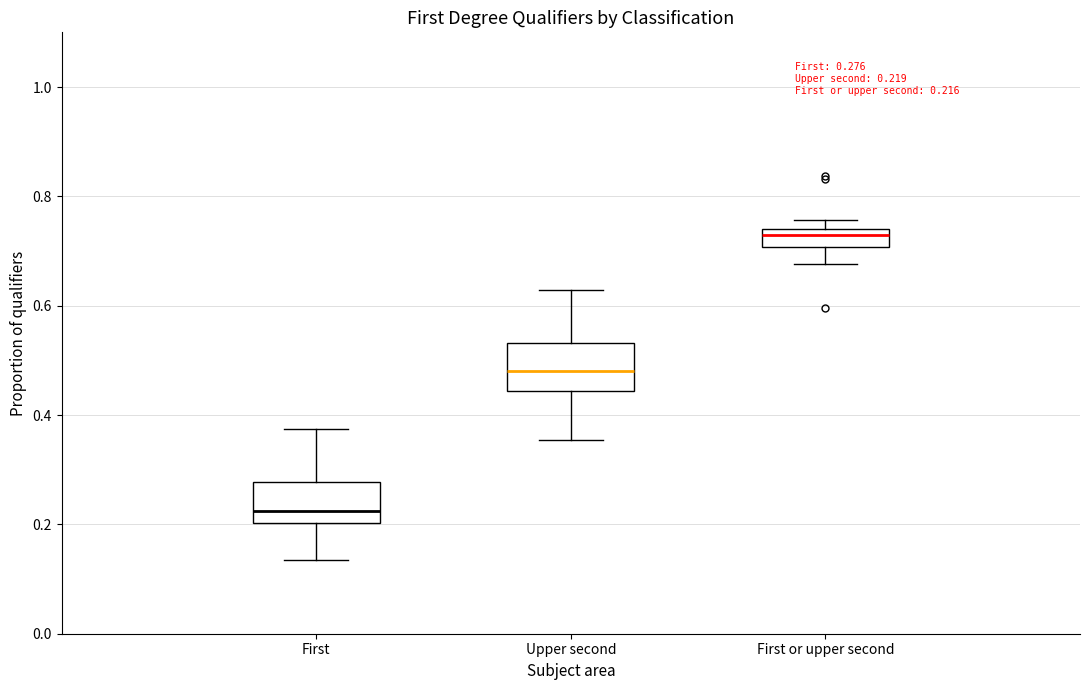

Which box has the lowest median line?

First